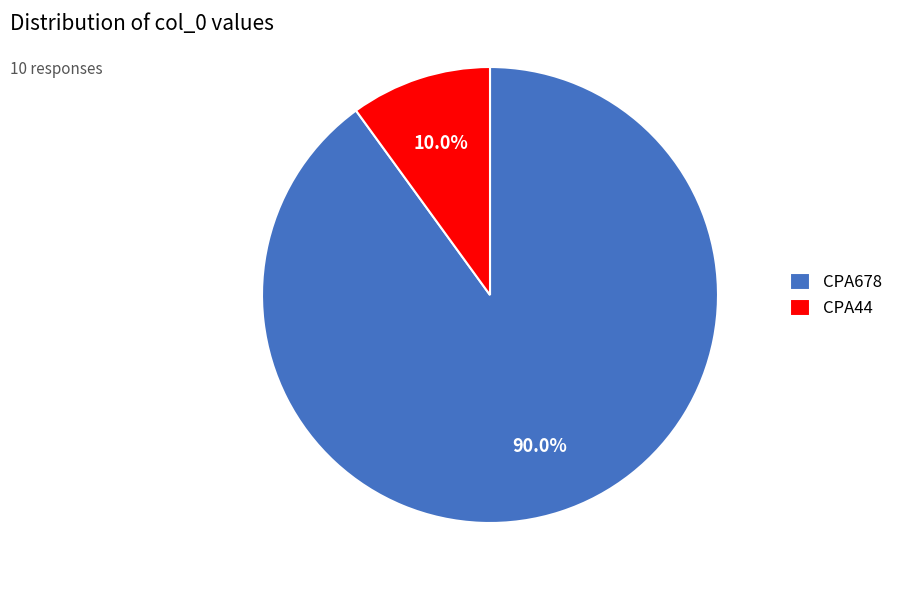

Is there any slice that represents more than half of the pie?

Yes